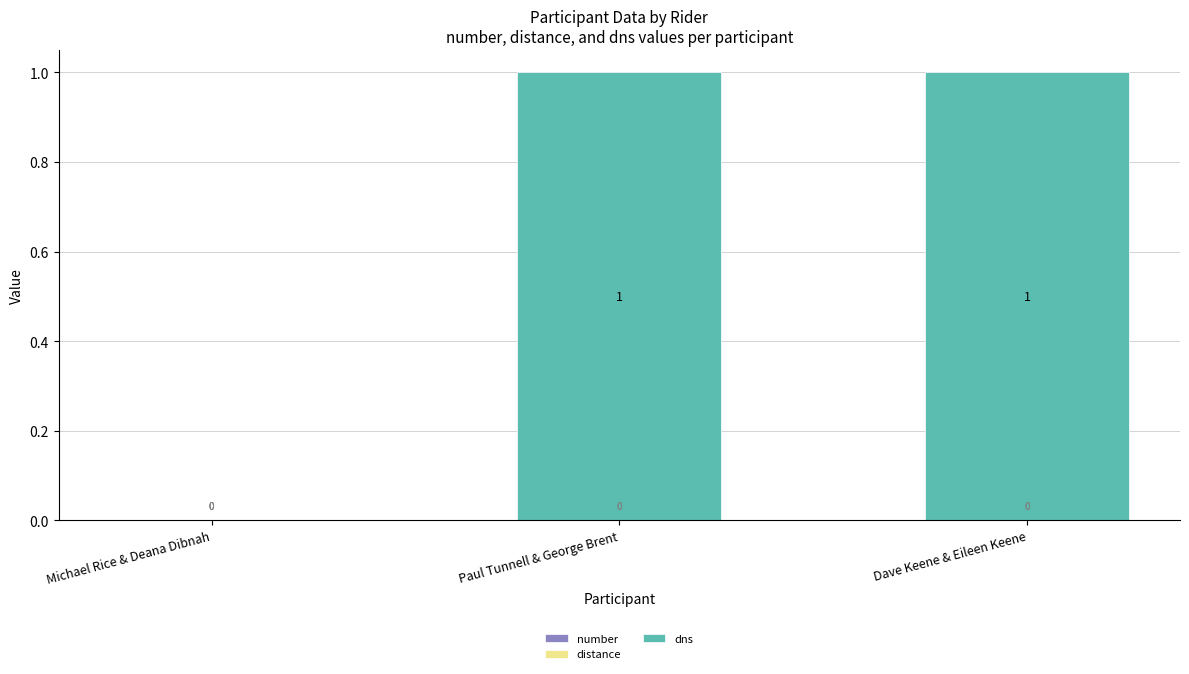

At which label is the value closest to 0?

Michael Rice & Deana Dibnah